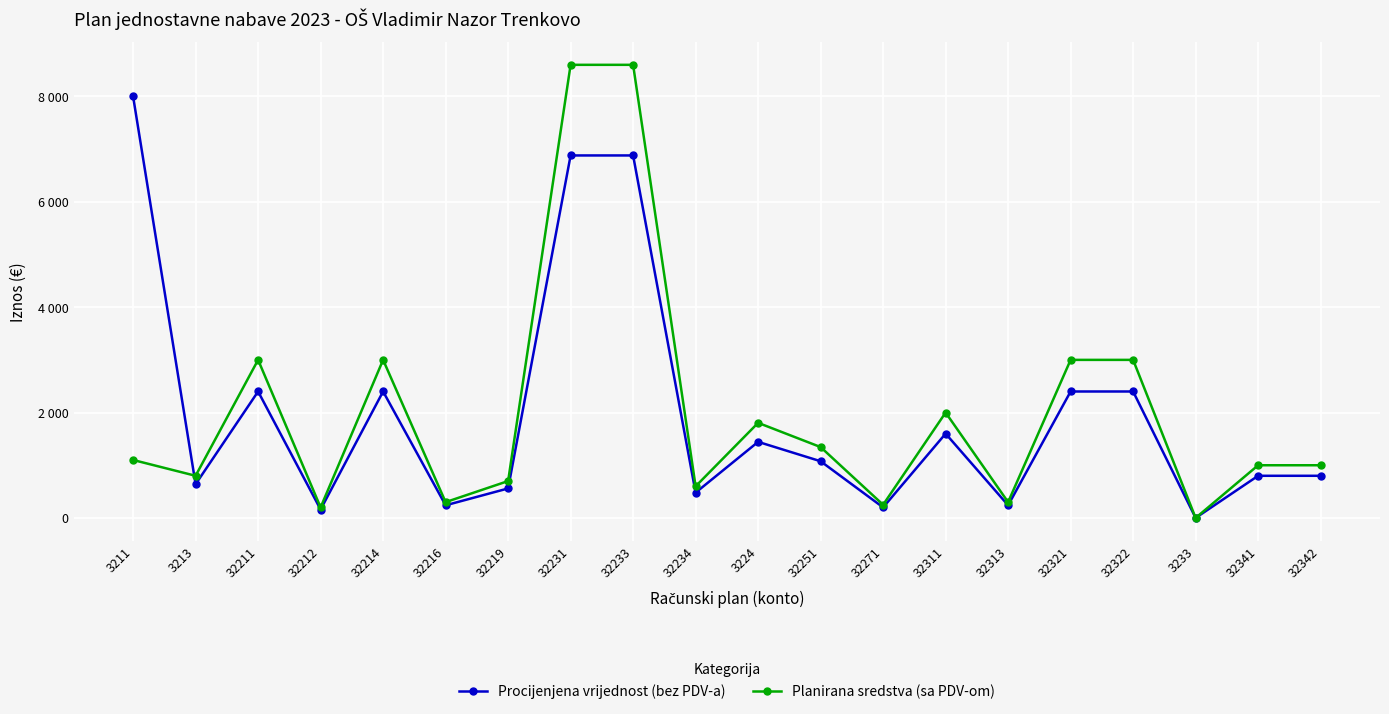

What is the difference between the highest and lowest values at 32214?

600